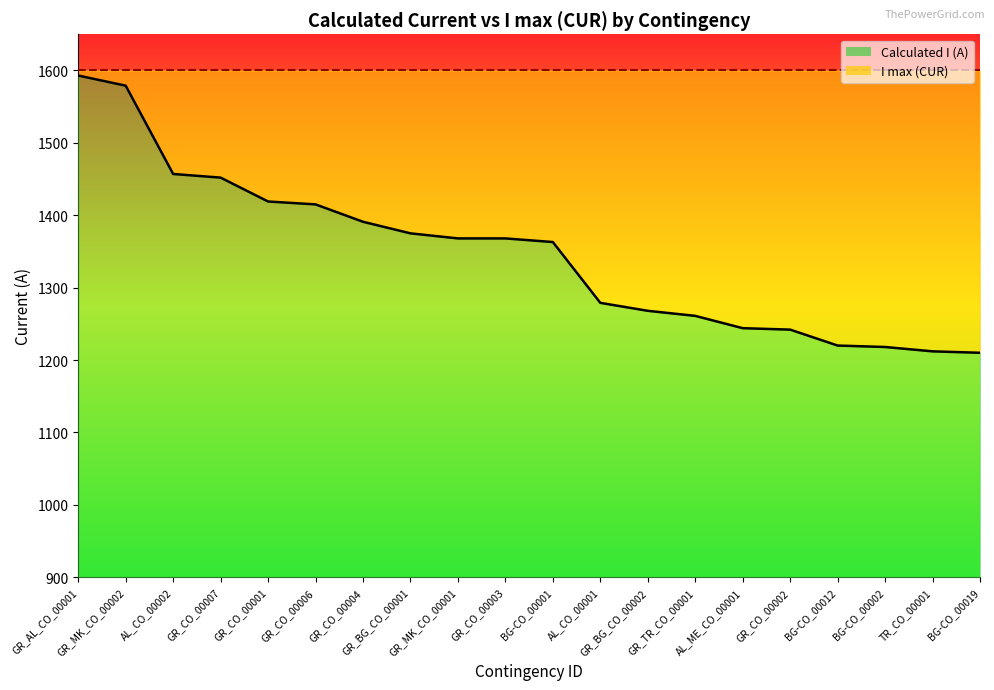

What is the difference between the second highest and second lowest values?

367